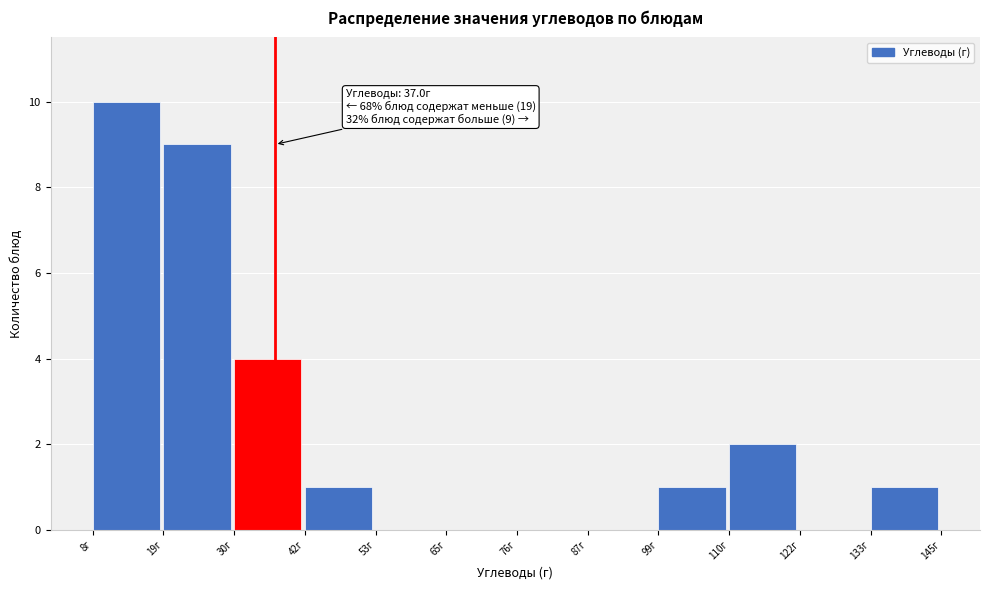

Which range on the x-axis has the tallest bar?

8 to 20